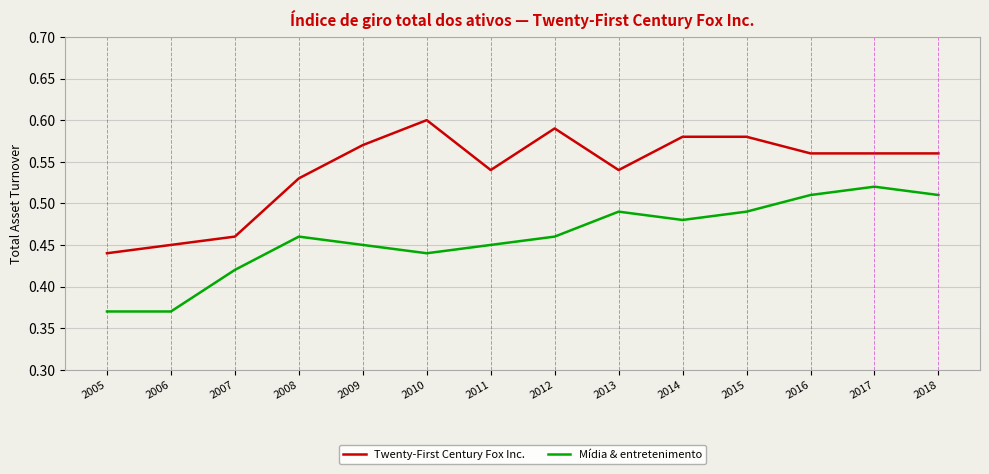

What is the spread (max minus min) of values at 2010?

0.2